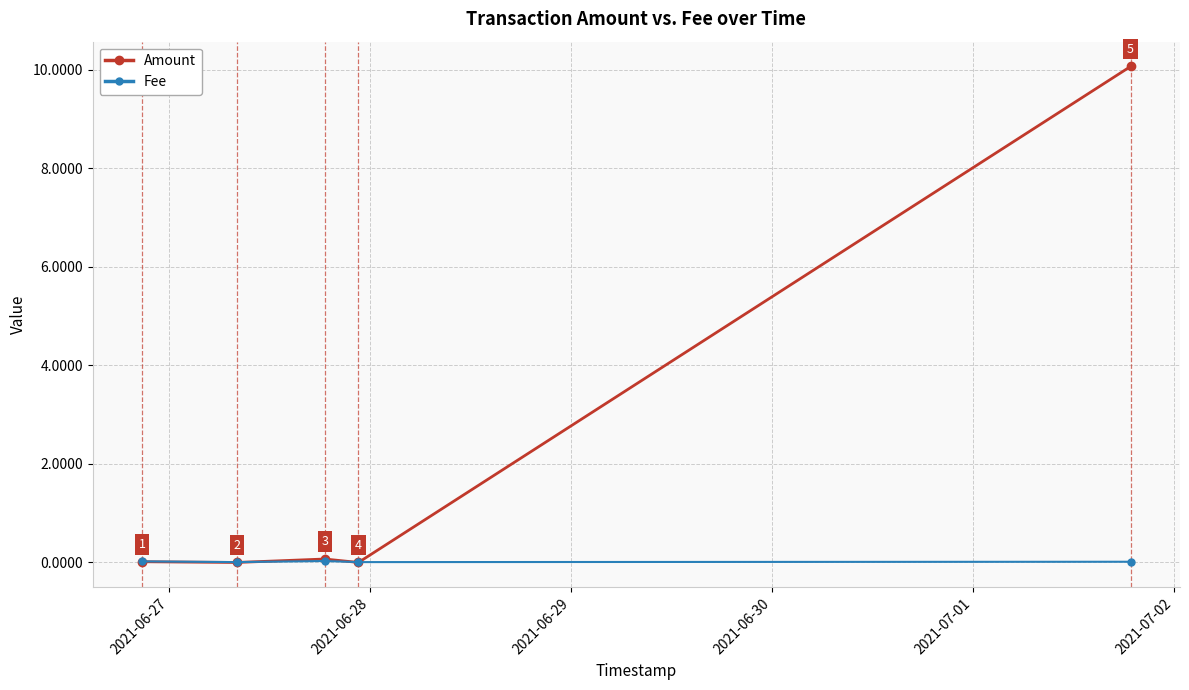

Count the Fee values in the range 0 to 1.

5